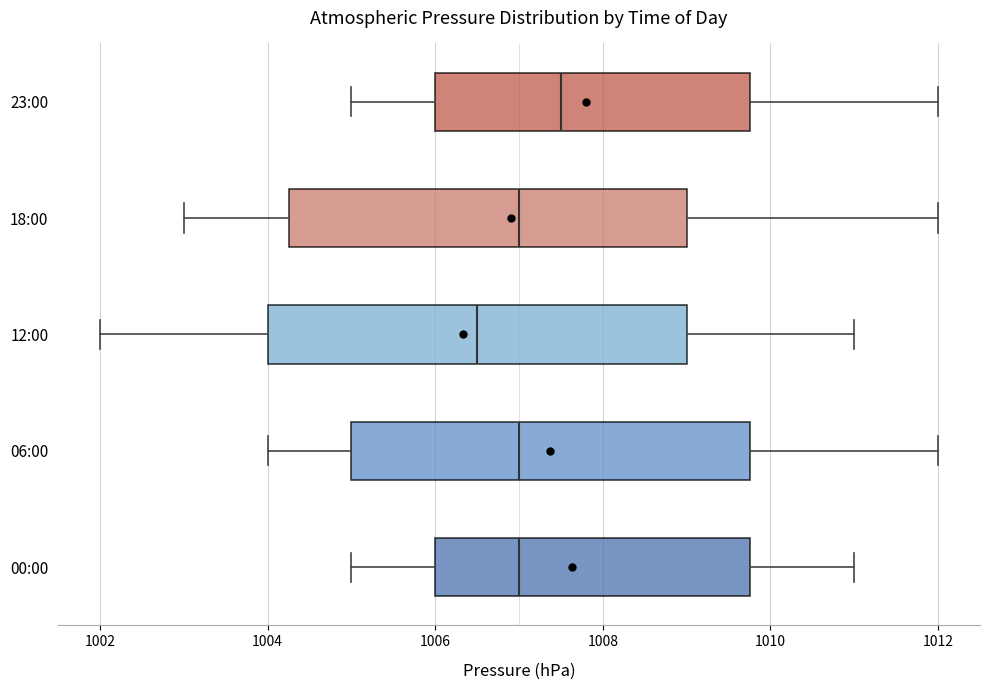

Comparing the boxes themselves (not the whiskers), which one is the widest?

12:00